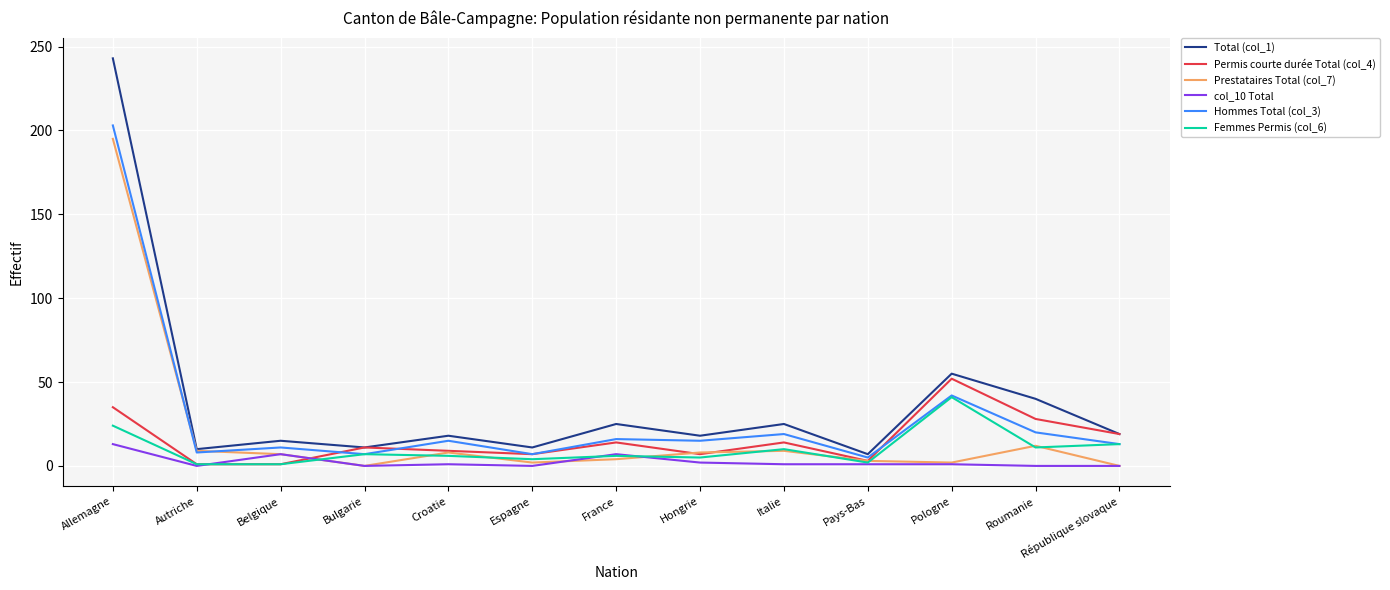

Is the value of col_10 Total at Pologne greater than the value of Prestataires Total (col_7) at Hongrie?

No